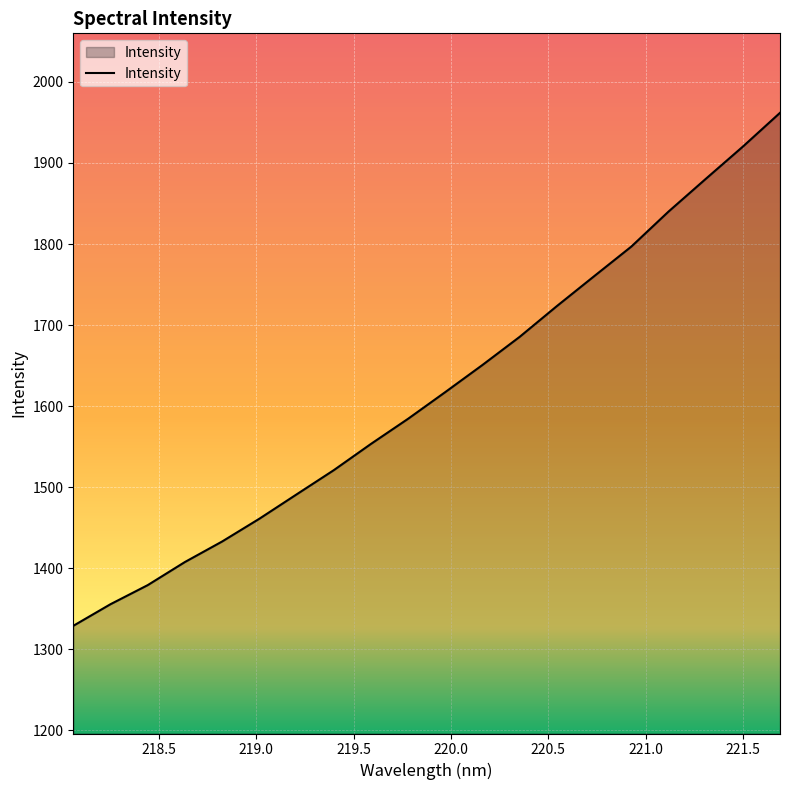

What is the maximum value shown in the chart?

1961.9